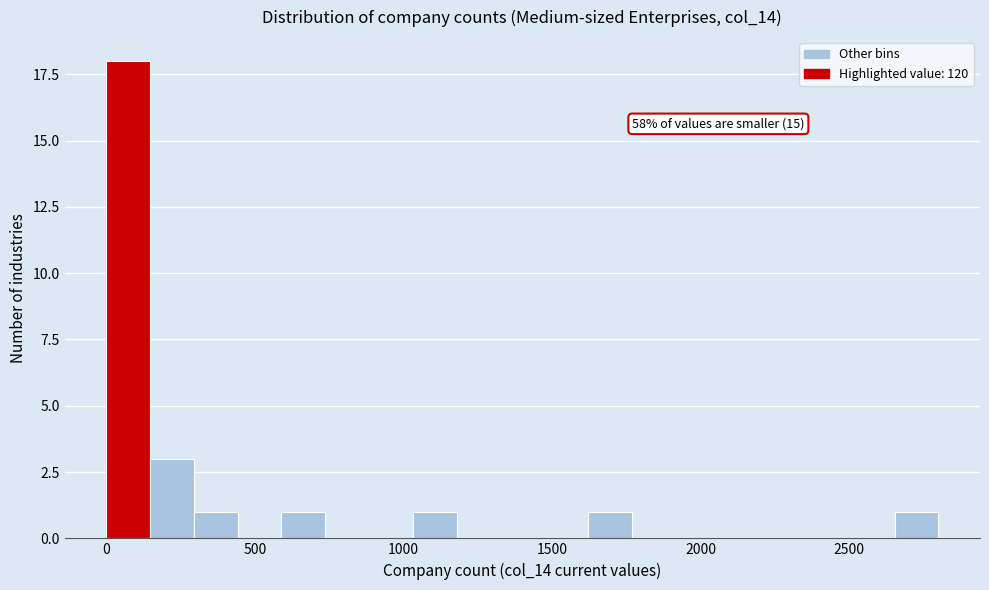

Read against the x-axis, roughly where is the centre of the tallest bar?

50